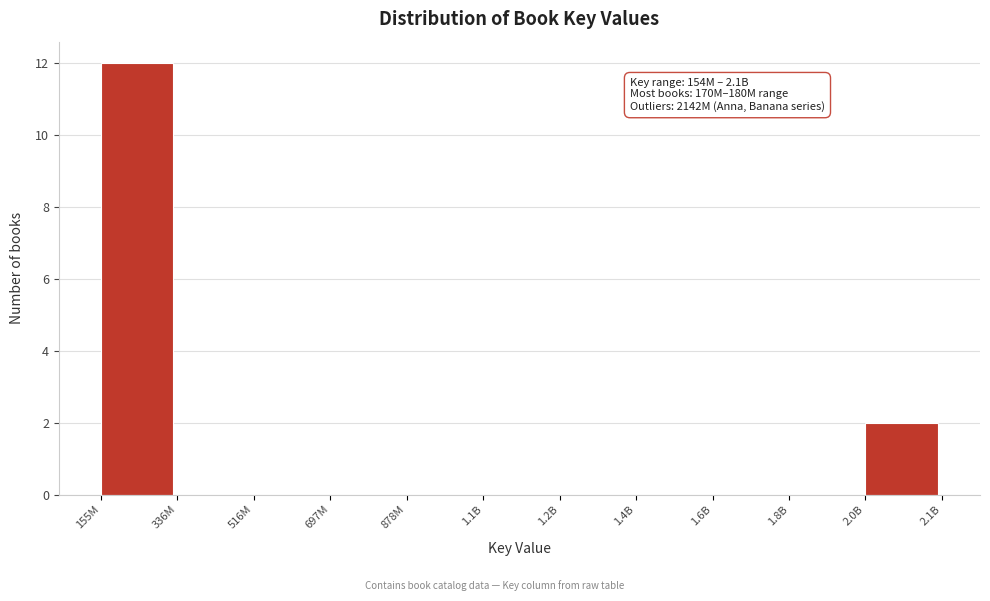

Reading right to left, list all the values displayed in this chart.

2.0B=2	1.8B=0	1.6B=0	1.4B=0	1.2B=0	1.1B=0	878M=0	697M=0	516M=0	336M=0	155M=12